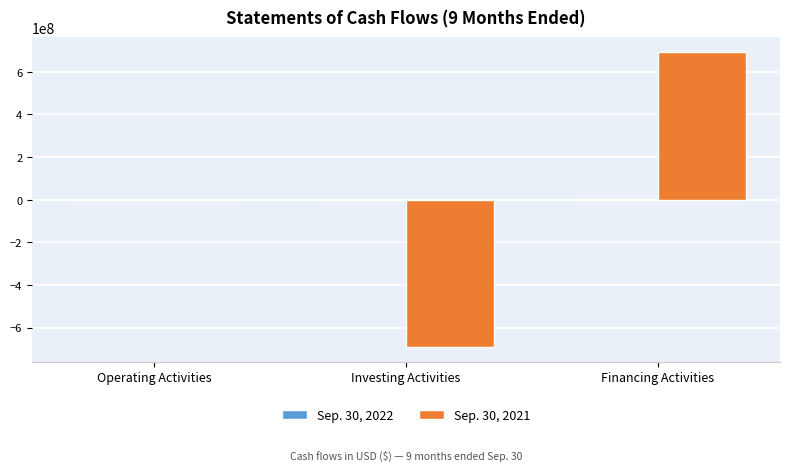

What is the total value across all series at Investing Activities?

-690000000